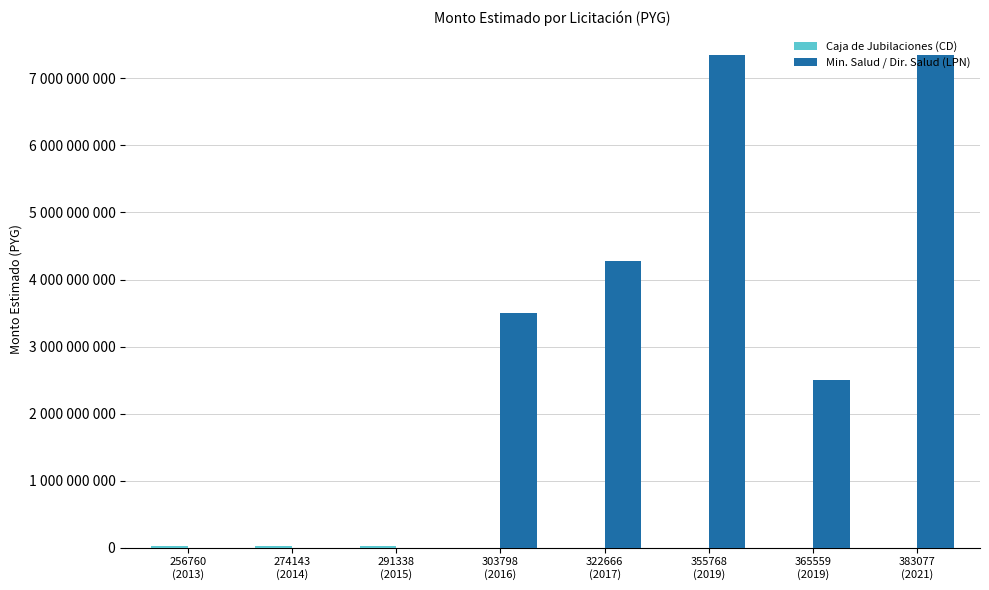

The Min. Salud / Dir. Salud (LPN) series shows -2900248617 at 291338
(2015). True or false?

False